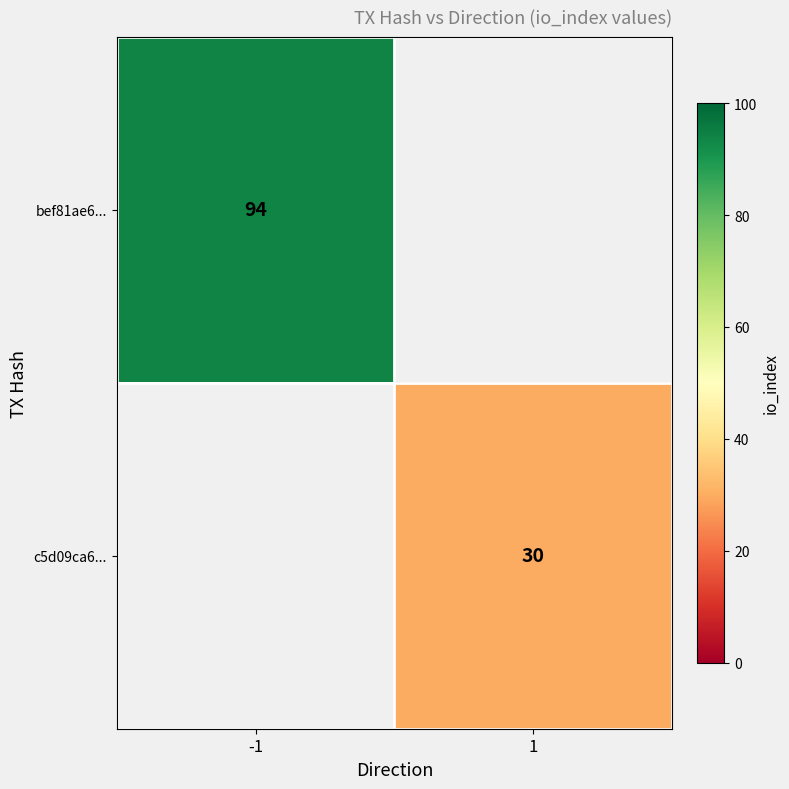

Count the number of data series in this chart.

2